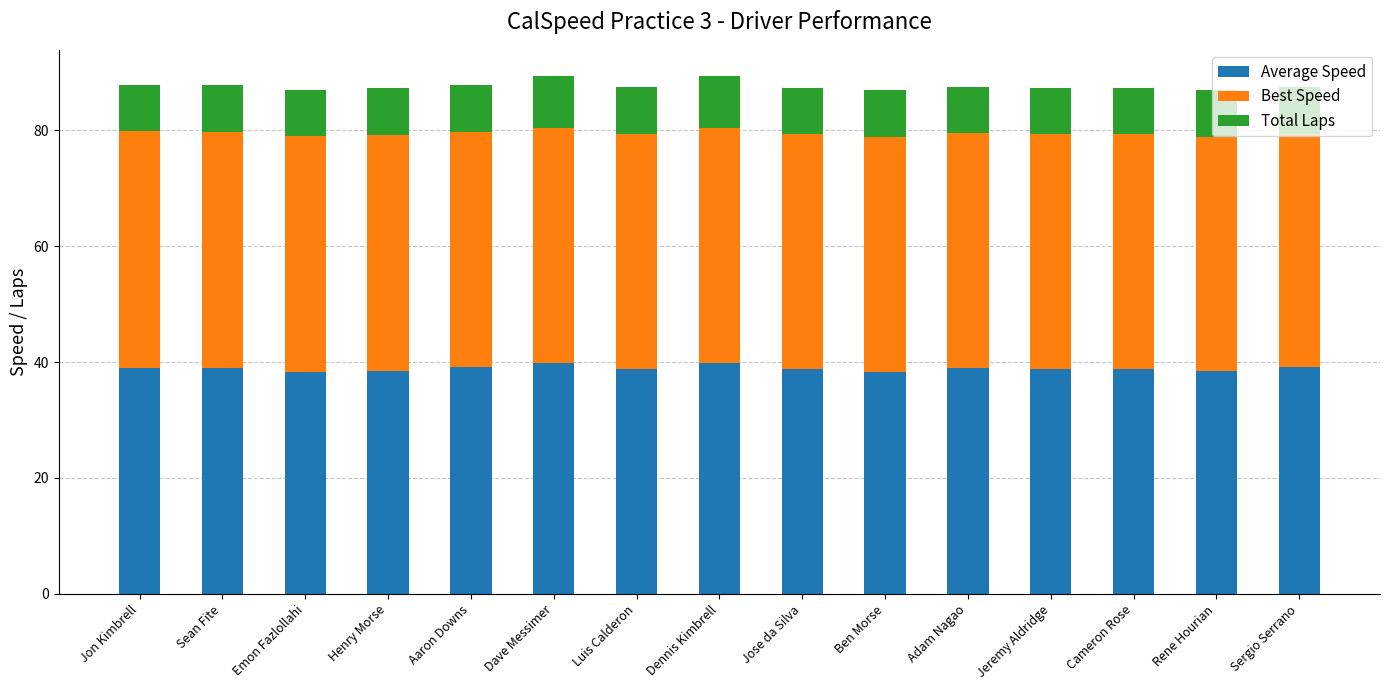

What value does the Average Speed series have at Jose da Silva?

38.8